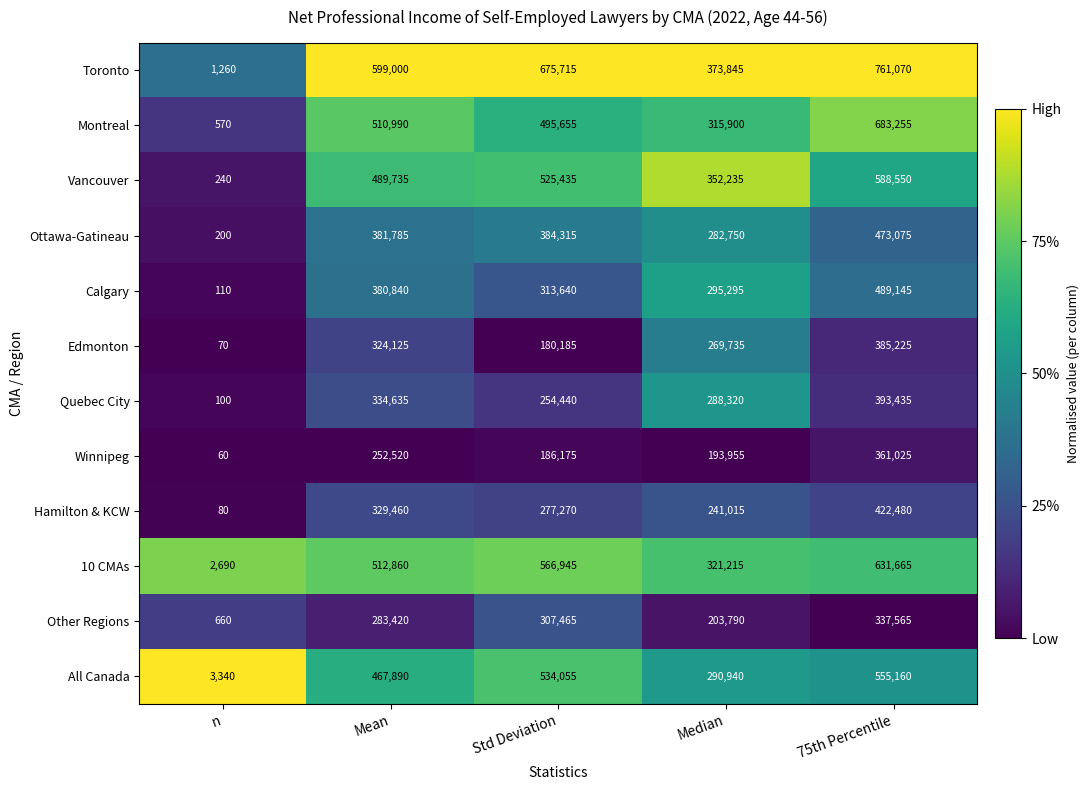

List the series in order of their peak value, lowest first.

Other Regions, Winnipeg, Edmonton, Quebec City, Hamilton & KCW, Ottawa-Gatineau, Calgary, All Canada, Vancouver, 10 CMAs, Montreal, Toronto